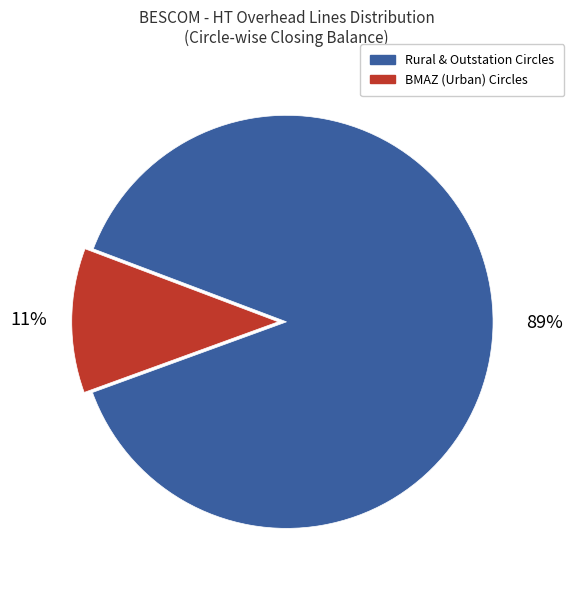

True or false: BMAZ (Urban) Circles accounts for 22% of the total.

False